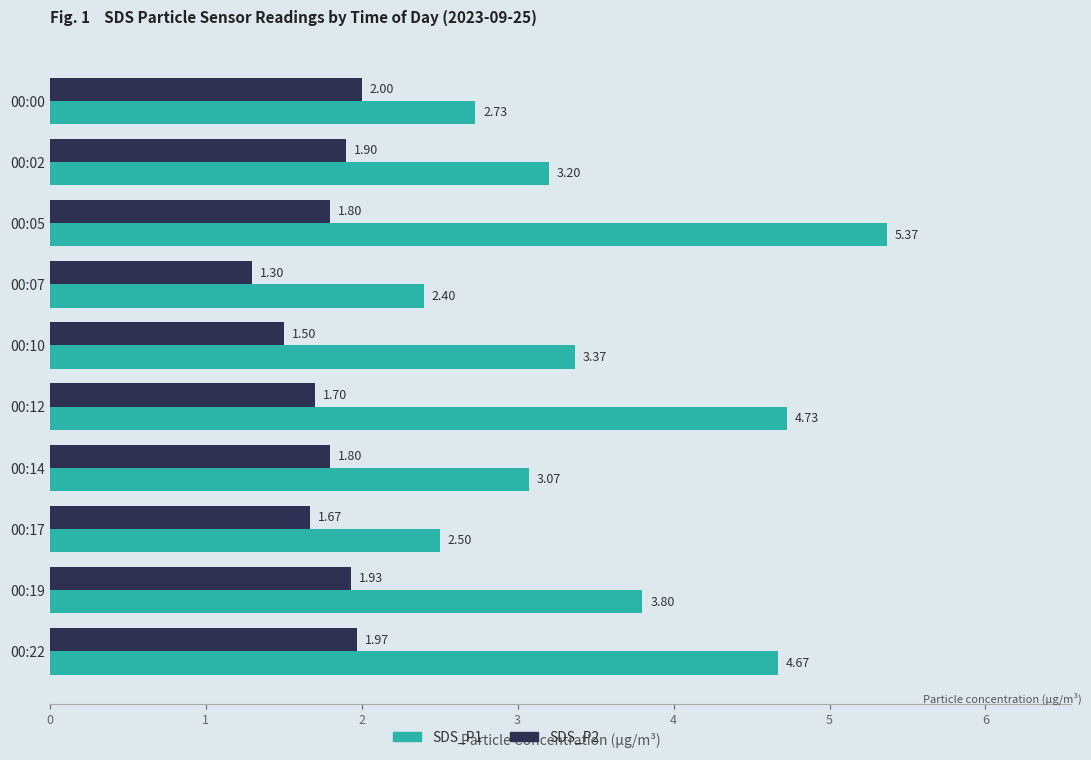

What is the difference between the highest and lowest values at 00:02?

1.3